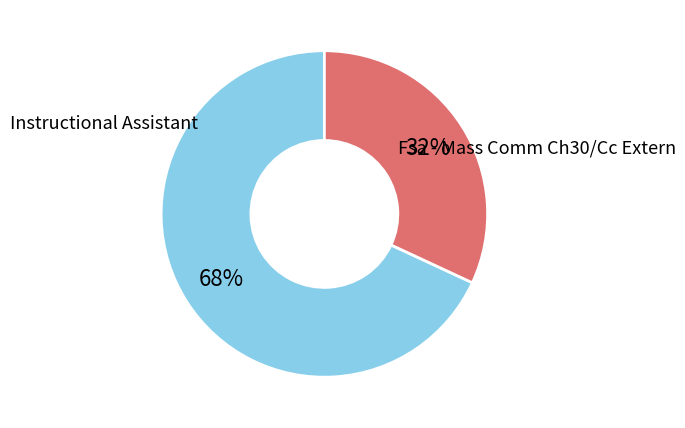

Is there a majority slice in this chart?

Yes